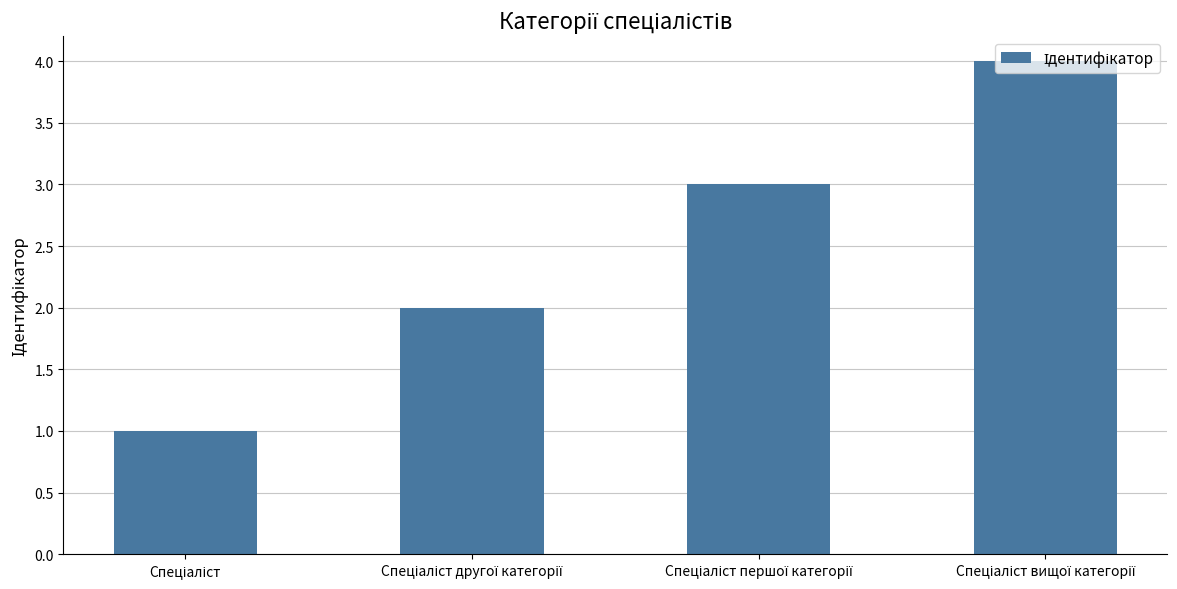

What is the maximum value shown in the chart?

4